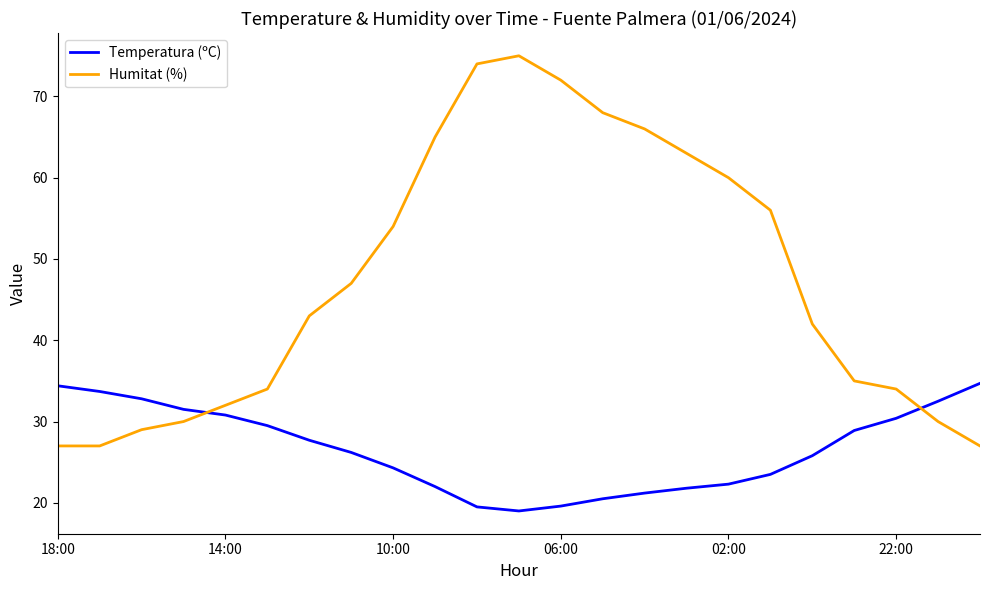

List the series in order of their peak value, highest first.

Humitat (%), Temperatura (ºC)